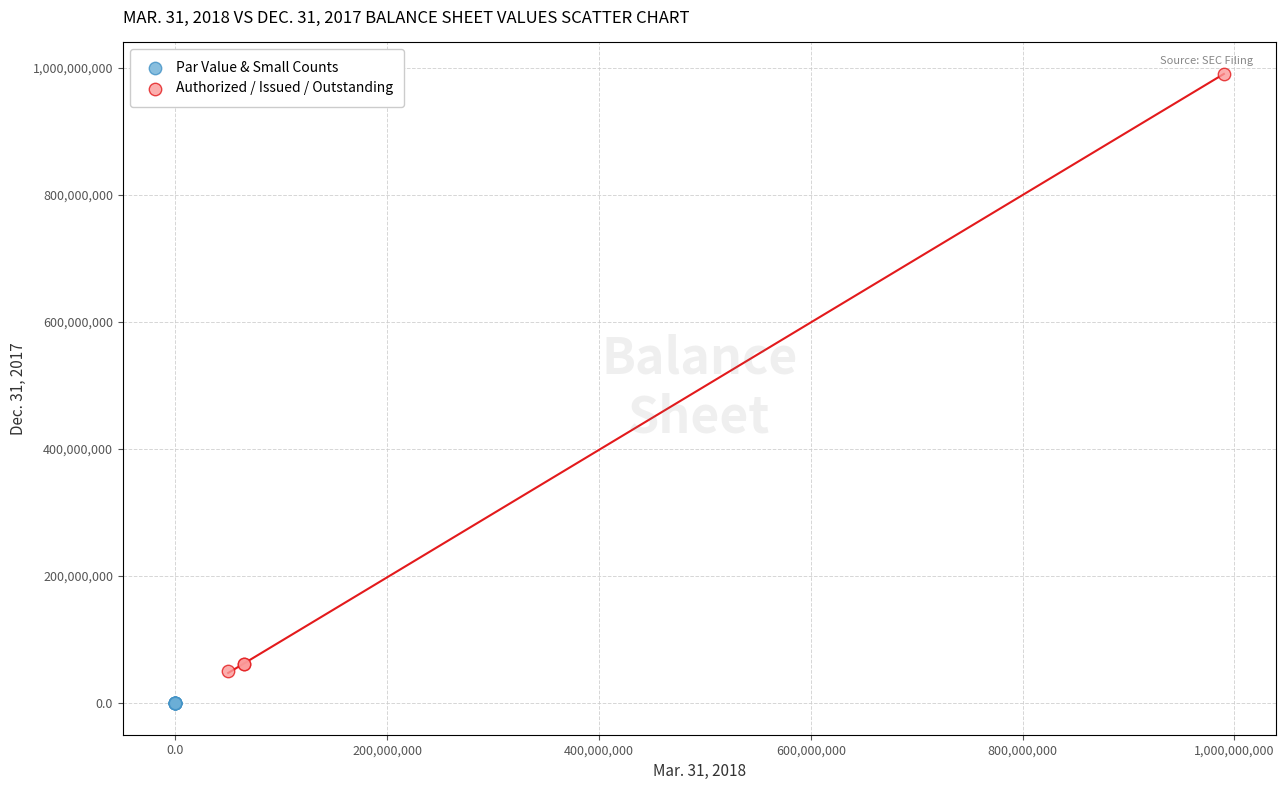

Which series reaches the minimum Y coordinate?

Par Value & Small Counts